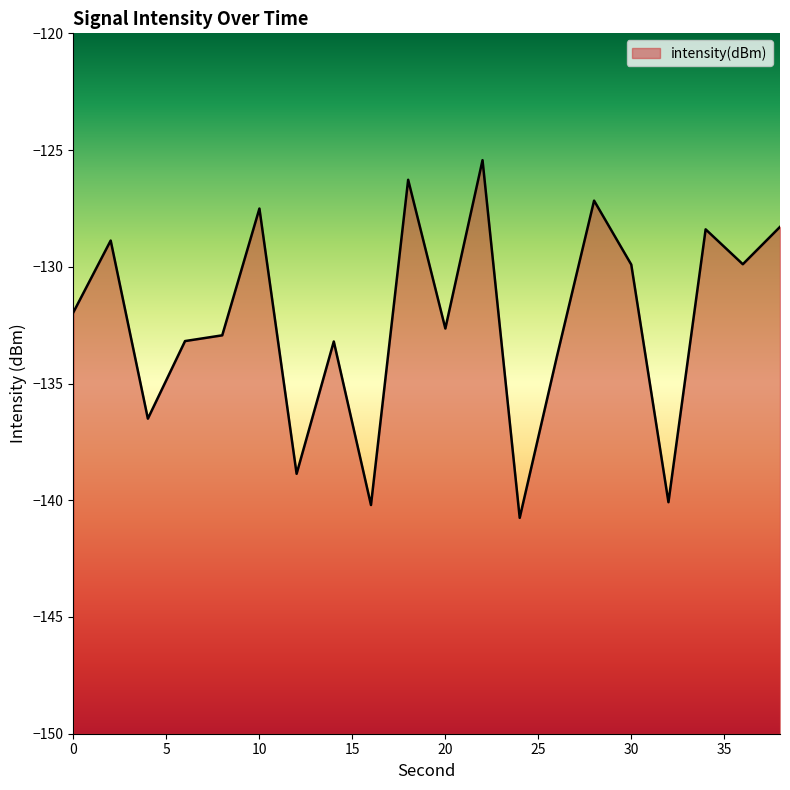

Rank the categories by value from highest to lowest.

22, 18, 28, 10, 38, 34, 2, 36, 30, 0, 20, 8, 6, 14, 26, 4, 12, 32, 16, 24